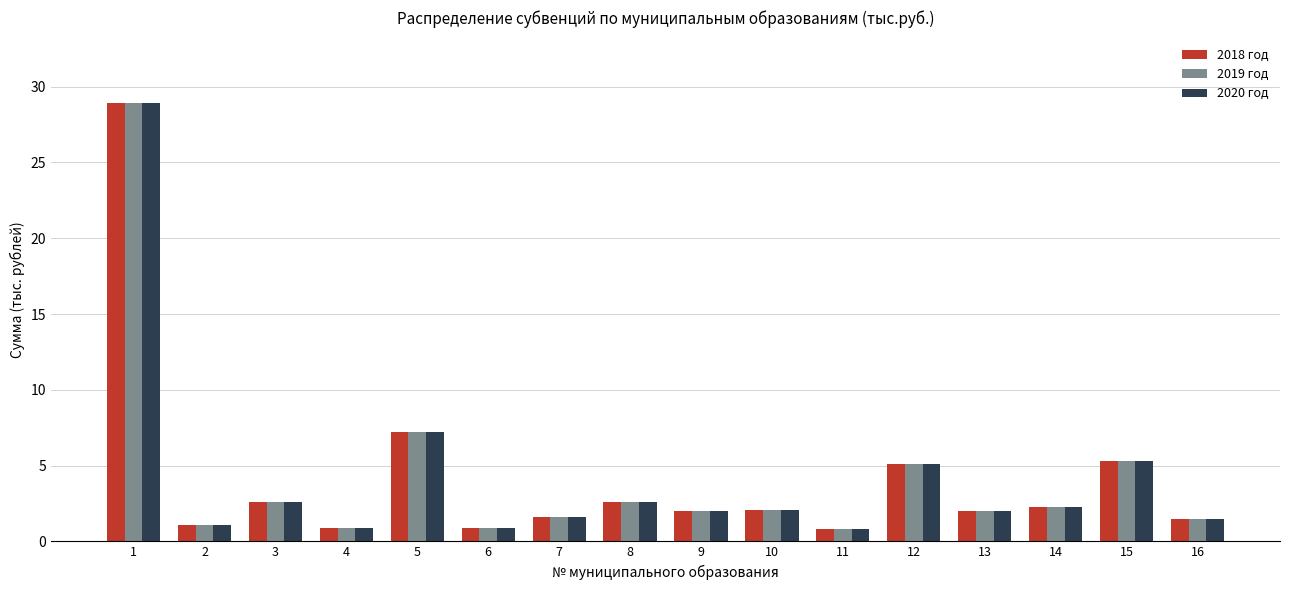

What is the sum of the 2019 год values at 14 and 11?

3.1